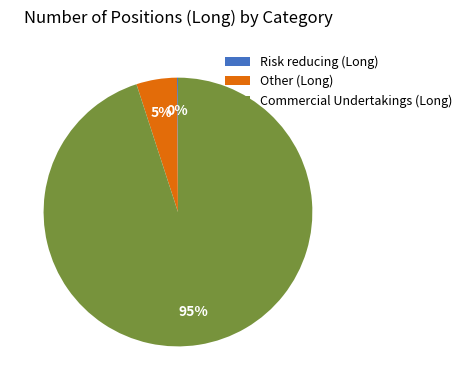

To the nearest percent, what portion does Other (Long) represent?

5%